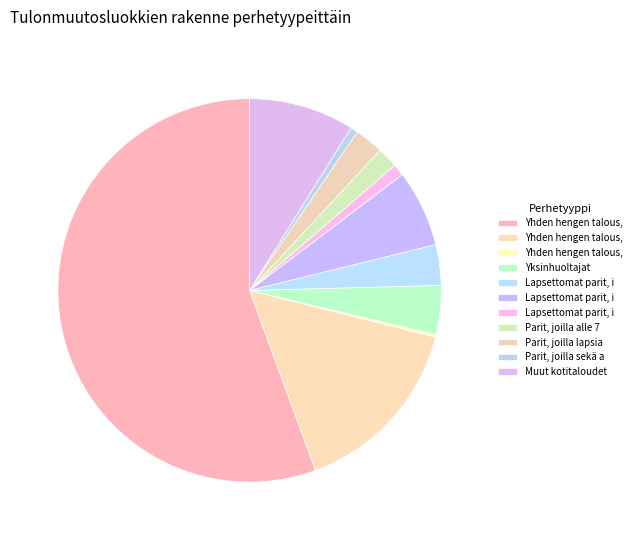

Rank the categories by value from lowest to highest.

Yhden hengen talous, ikä > 65, Parit, joilla sekä alle että yli 18-v, Lapsettomat parit, ikä > 65, Parit, joilla alle 7-vuotiaita lapsia, Parit, joilla lapsia, nuorin 7 - 17 v, Lapsettomat parit, ikä < 35, Yksinhuoltajat, Lapsettomat parit, ikä 35 - 64, Muut kotitaloudet, Yhden hengen talous, ikä 35 - 64, Yhden hengen talous, ikä < 35